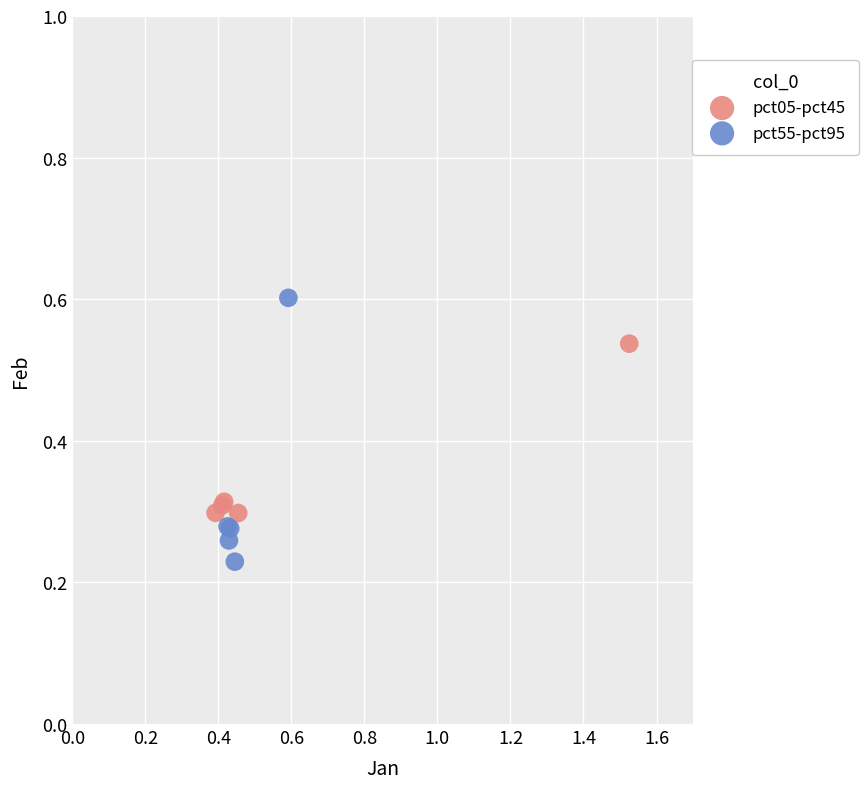

Which series contains the highest Y value?

pct55-pct95